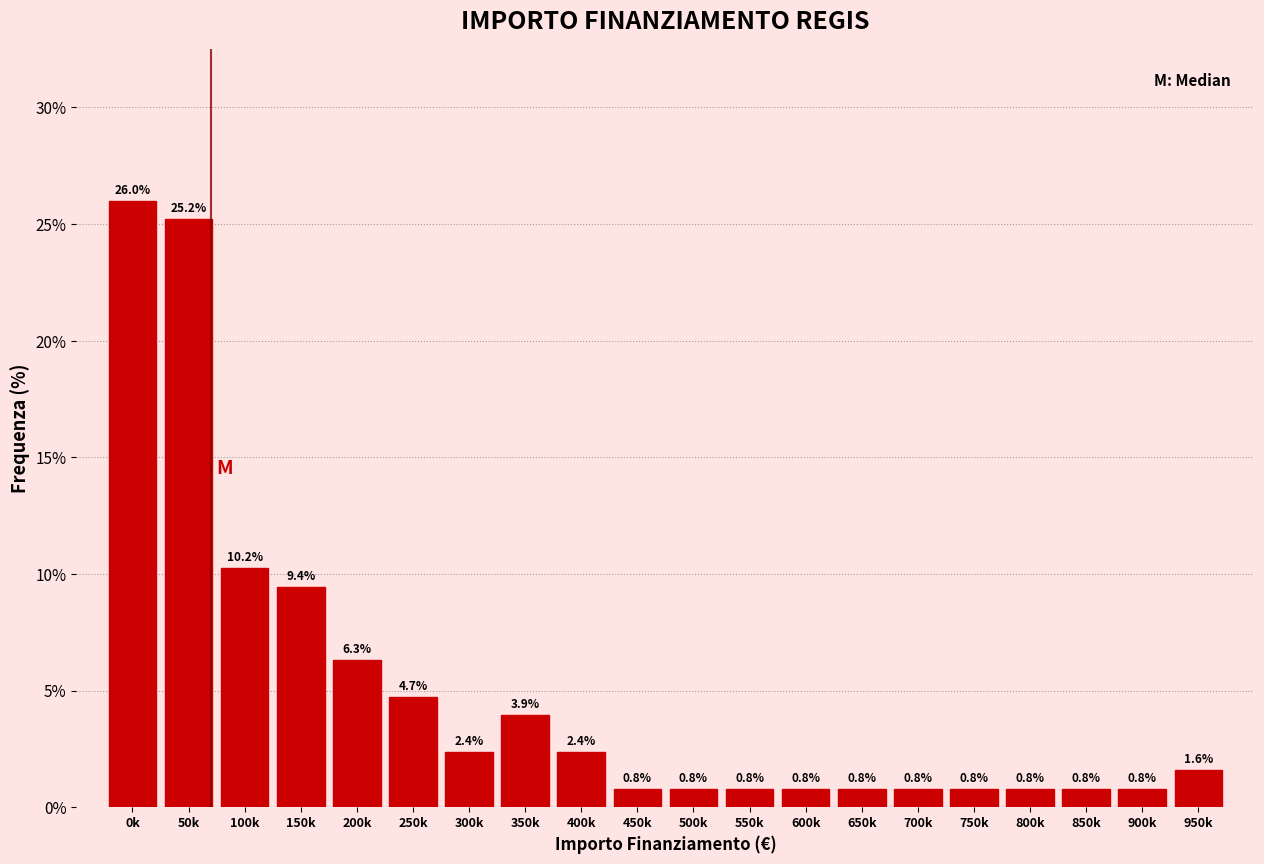

Reading left to right, what are all the values shown in this chart?

26.0	25.2	10.2	9.4	6.3	4.7	2.4	3.9	2.4	0.8	0.8	0.8	0.8	0.8	0.8	0.8	0.8	0.8	0.8	1.6